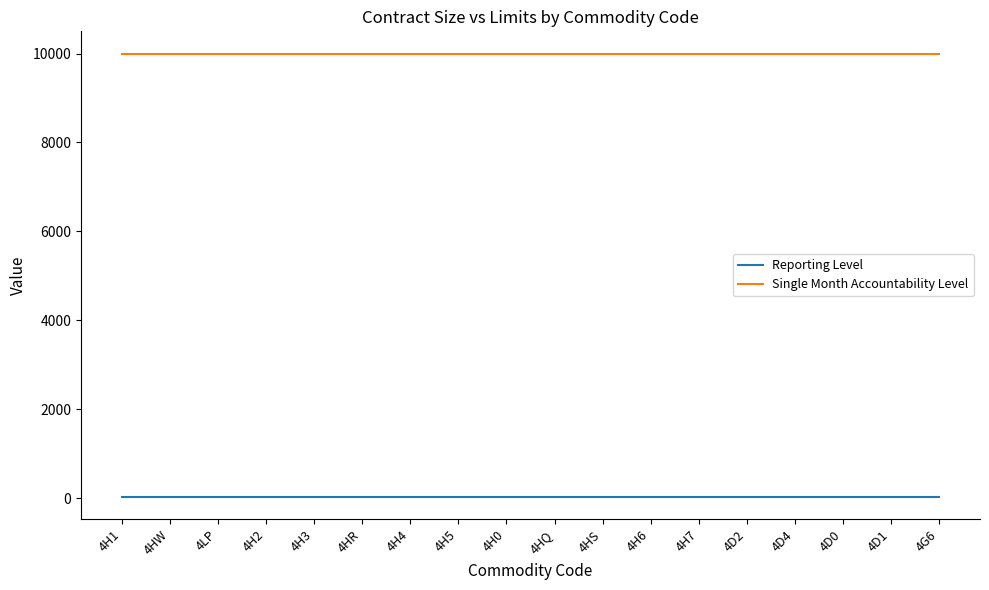

Count the number of data series in this chart.

2